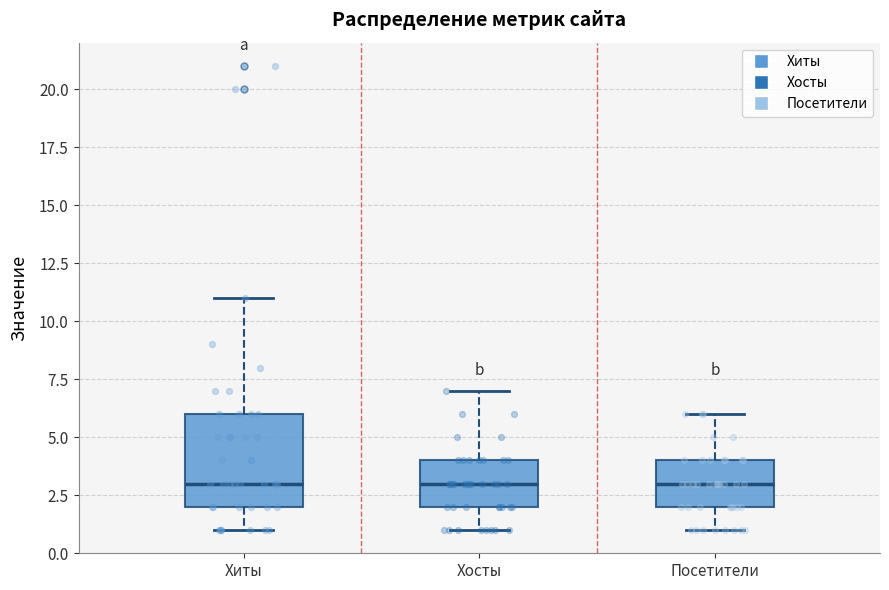

Which box is the tallest, from its lower edge to its upper edge?

Хиты